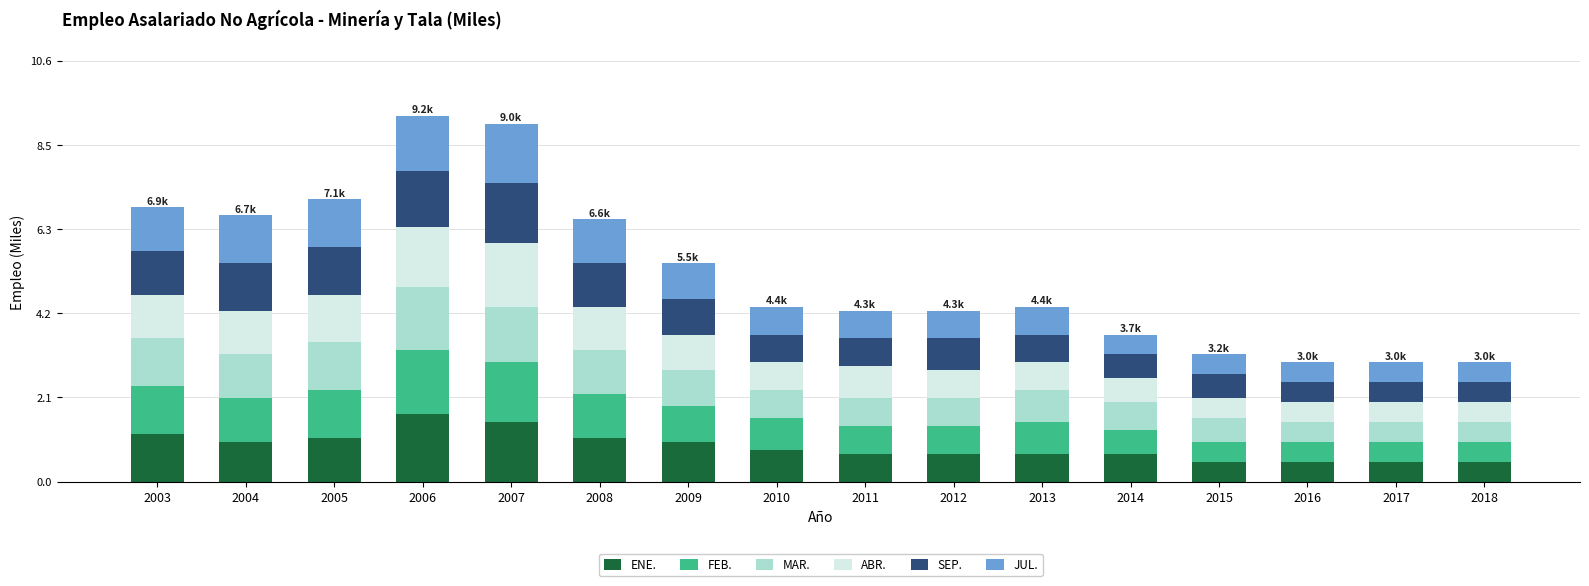

What is the sum of all ENE. values?

14.2